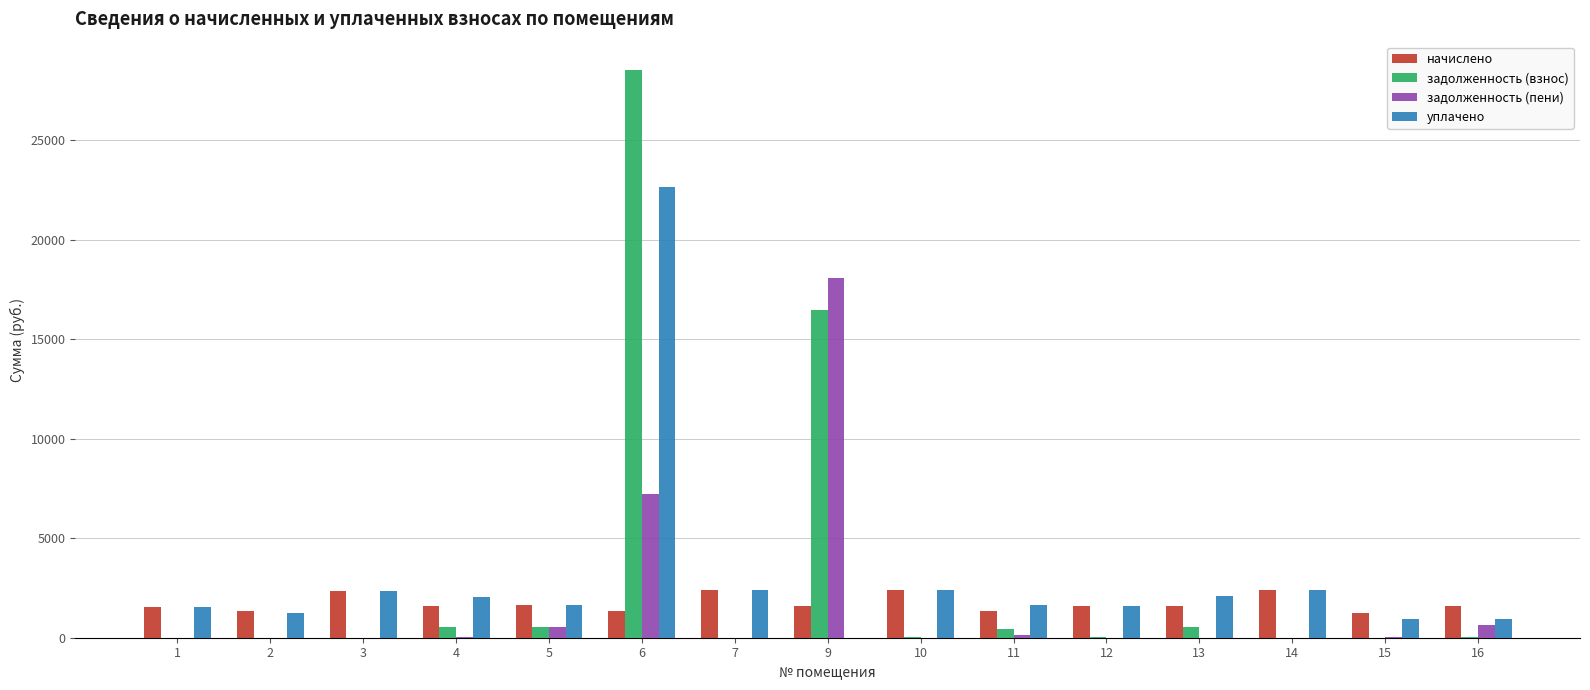

How many categories are shown in the chart?

15